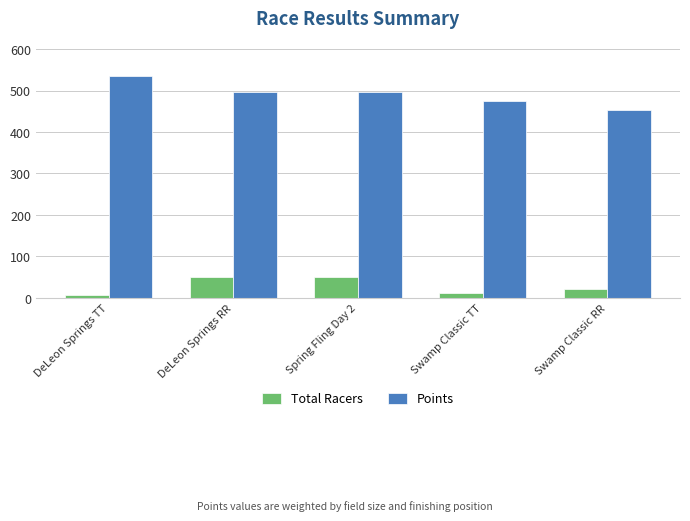

Which series has the largest range (max minus min)?

Points